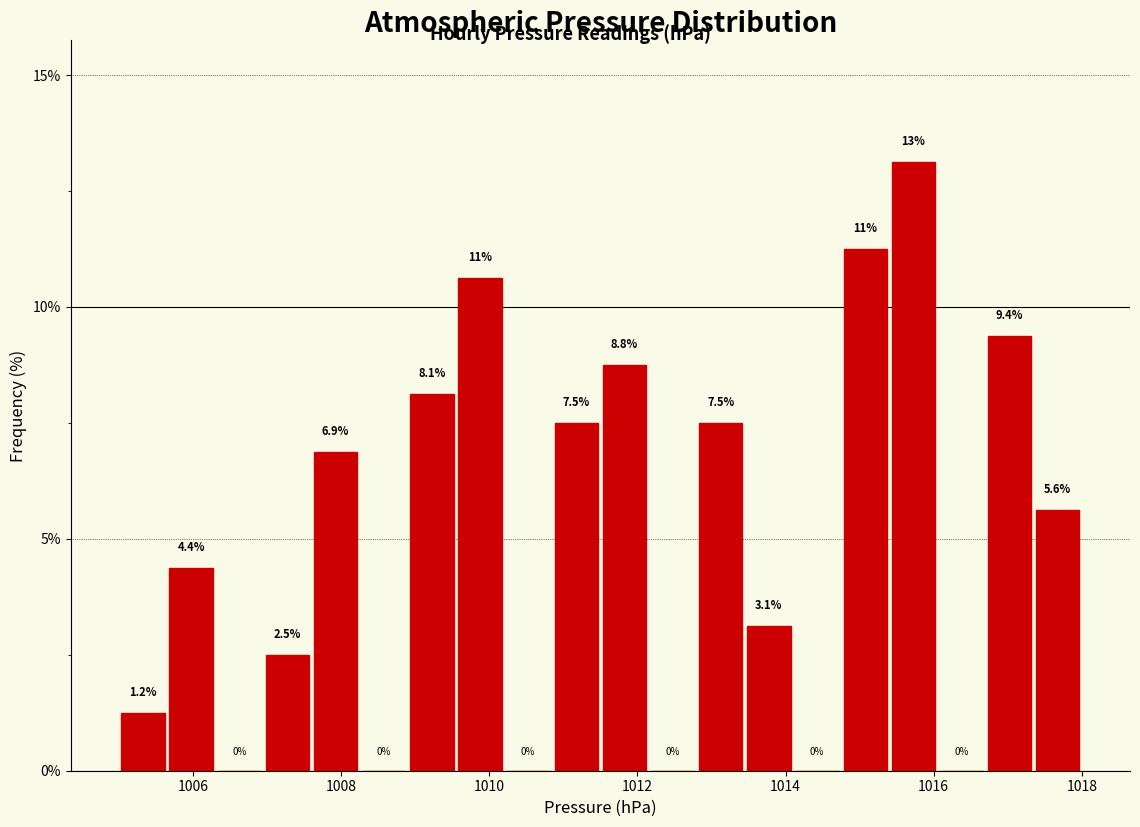

Read against the x-axis, roughly where is the centre of the tallest bar?

1015.8